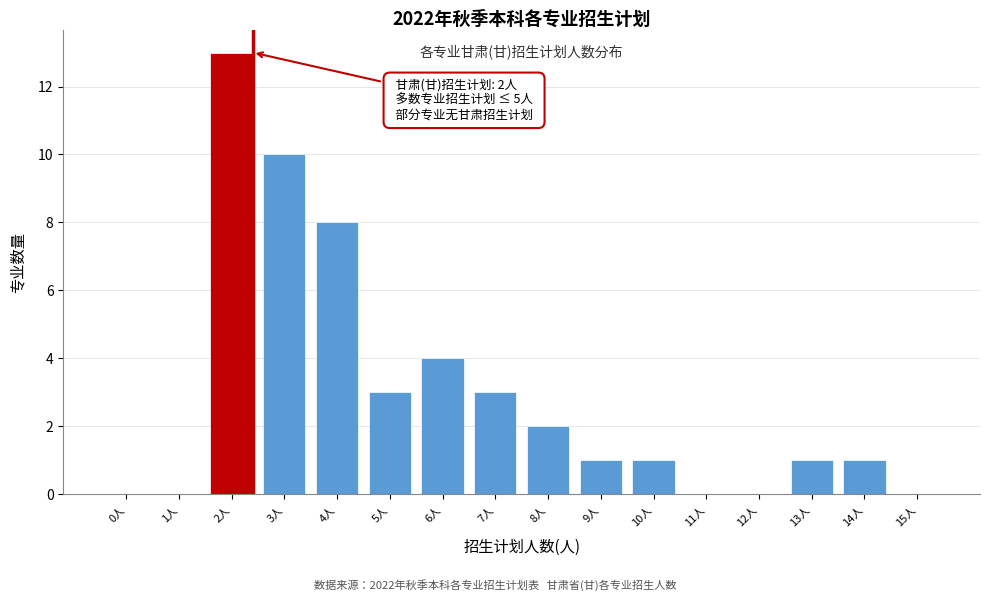

At which category does the chart reach its peak across all series?

2人